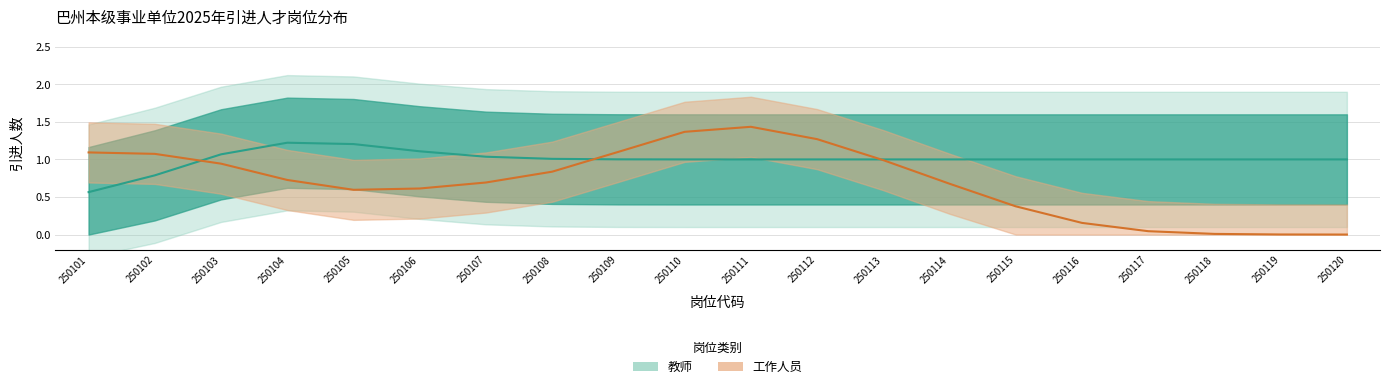

List the series in order of their peak value, lowest first.

教师, 工作人员